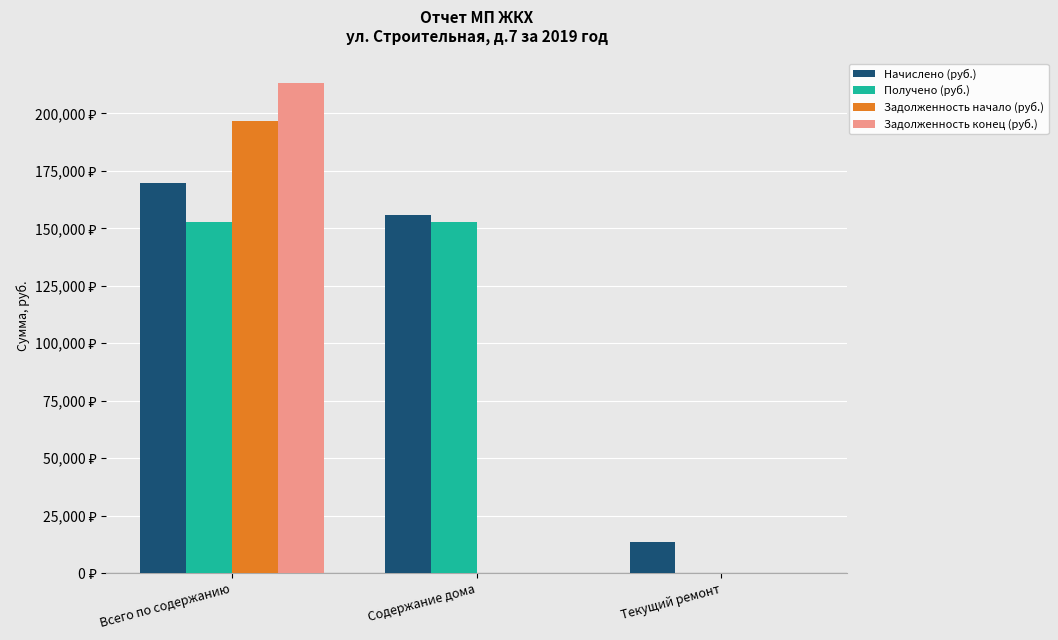

Does the chart contain stacked bars?

No